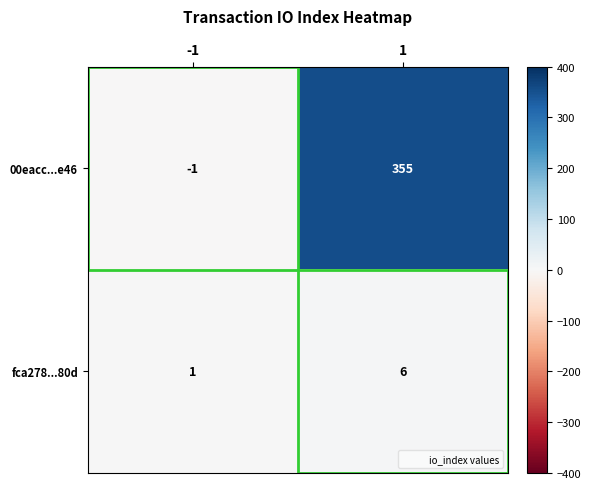

At how many categories does at least one series exceed 276?

1